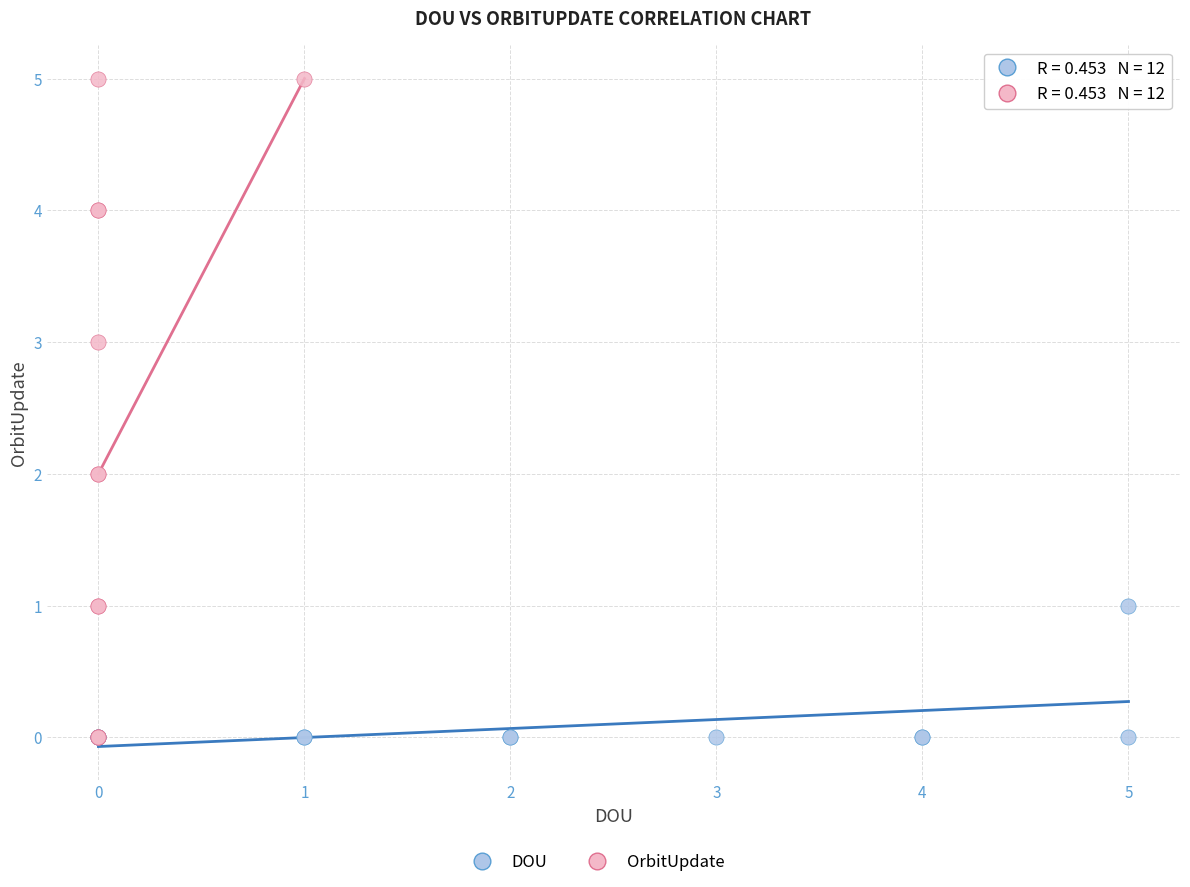

Which series reaches the maximum Y coordinate?

OrbitUpdate